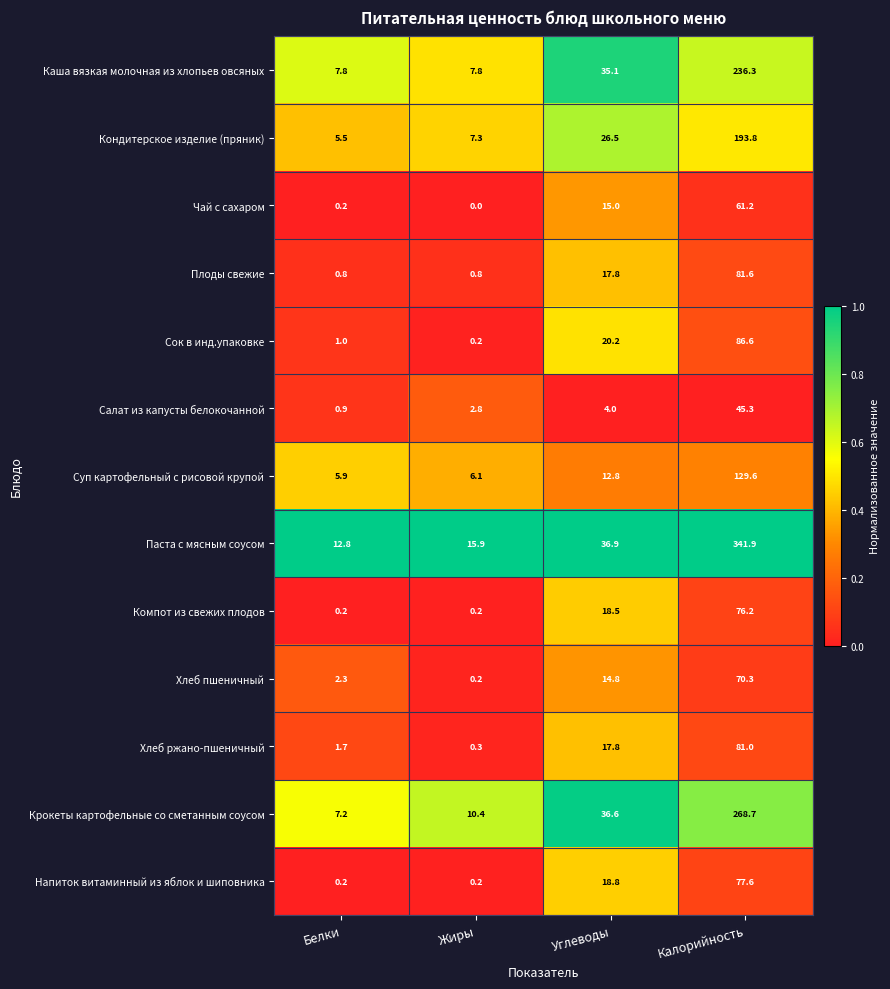

Which series changed the most between Углеводы and Калорийность?

Паста с мясным соусом